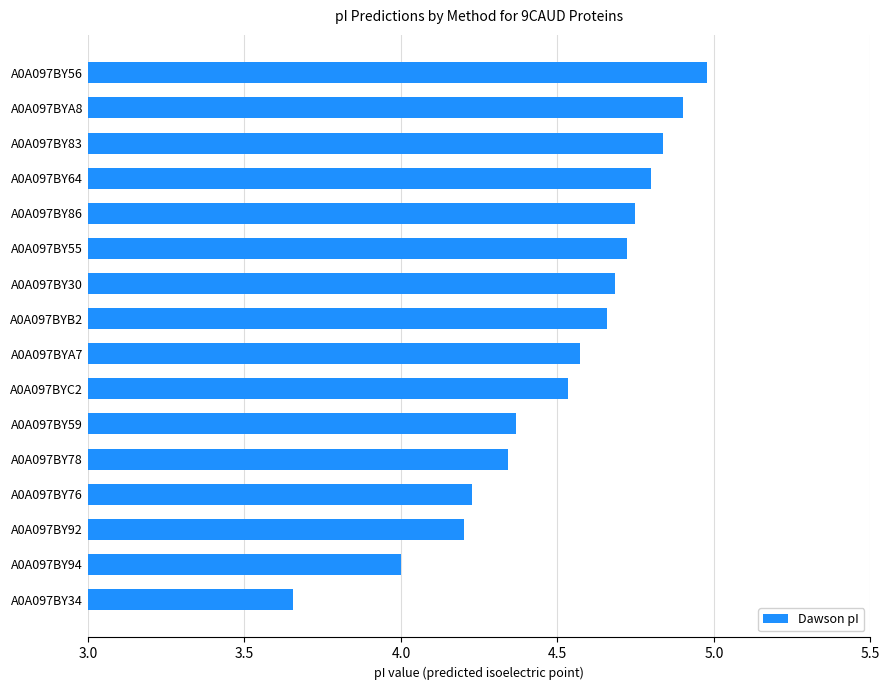

The value at A0A097BY76 is 4.2. True or false?

True